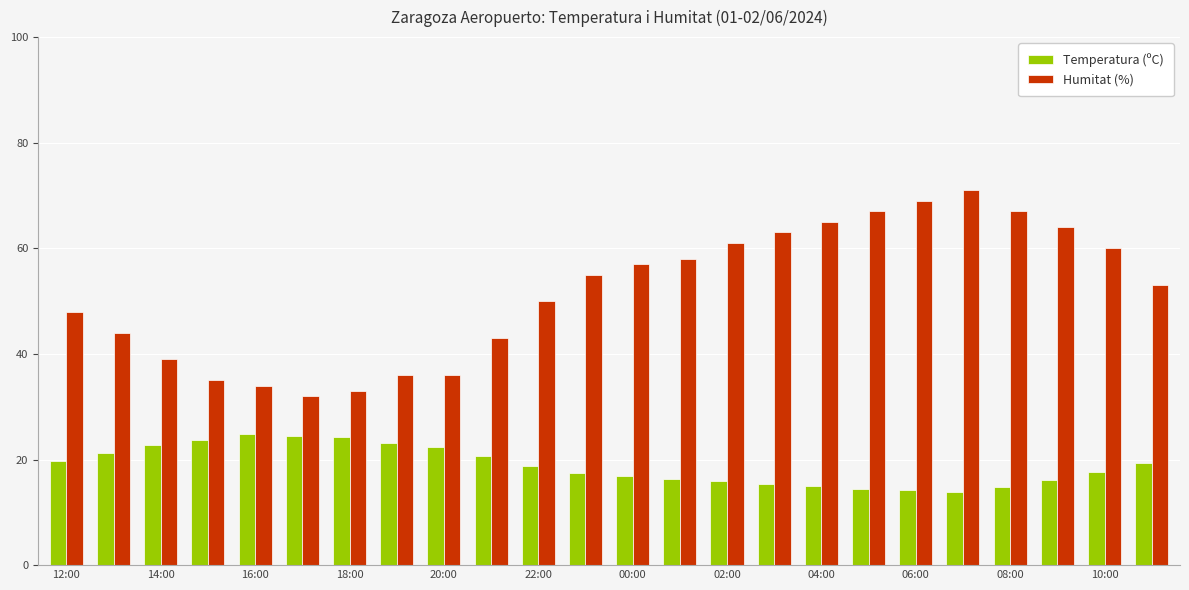

What are all the series names shown in the legend?

Temperatura (ºC), Humitat (%)